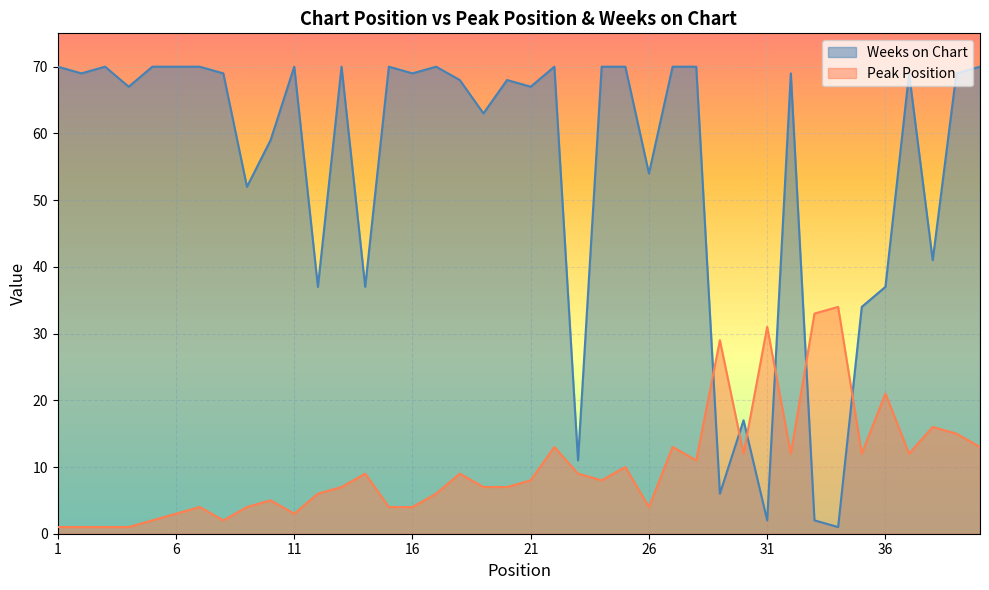

List the series in order of their peak value, lowest first.

Peak Position, Weeks on Chart